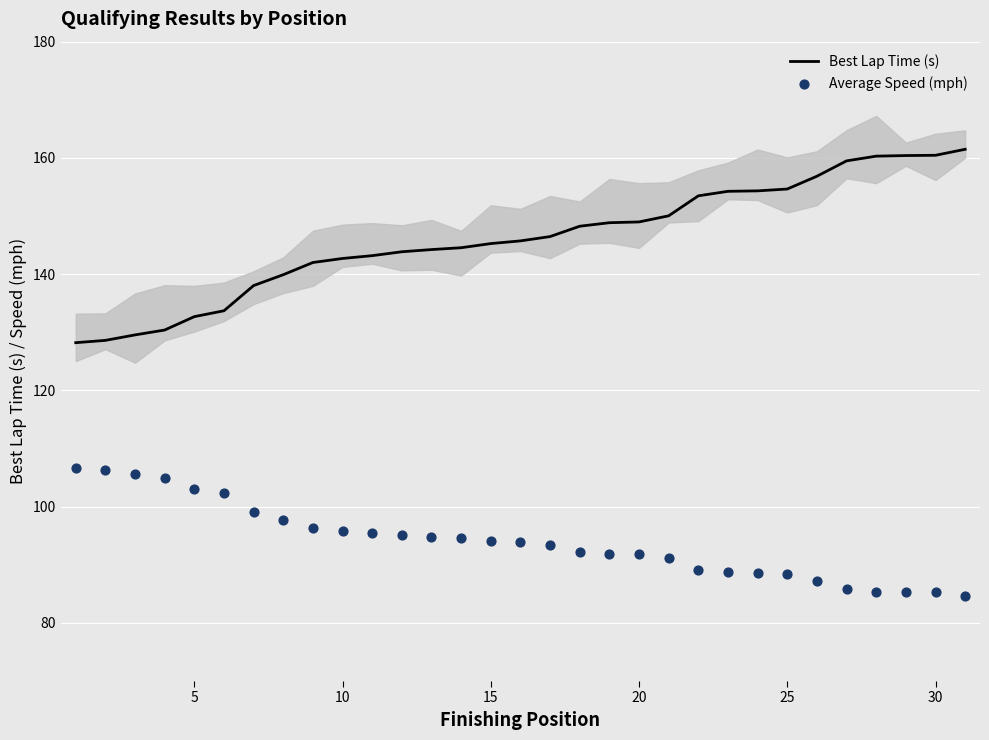

Is the value of Best Lap Time (s) at 10 greater than the value of Average Speed (mph) at 10?

Yes